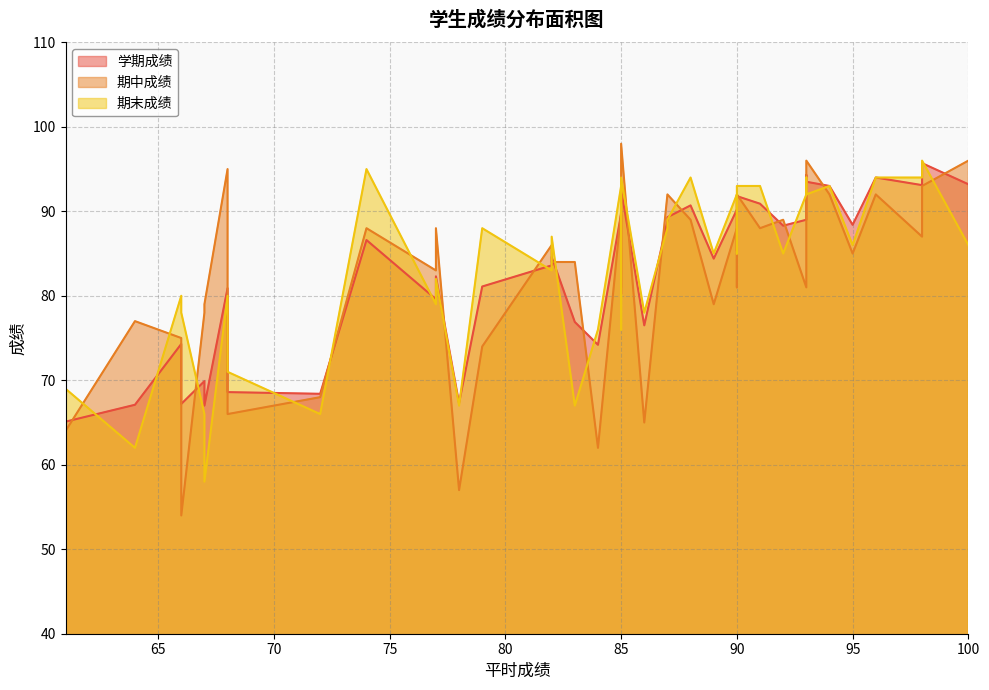

What is the difference between the highest and lowest values at 98?

7.0